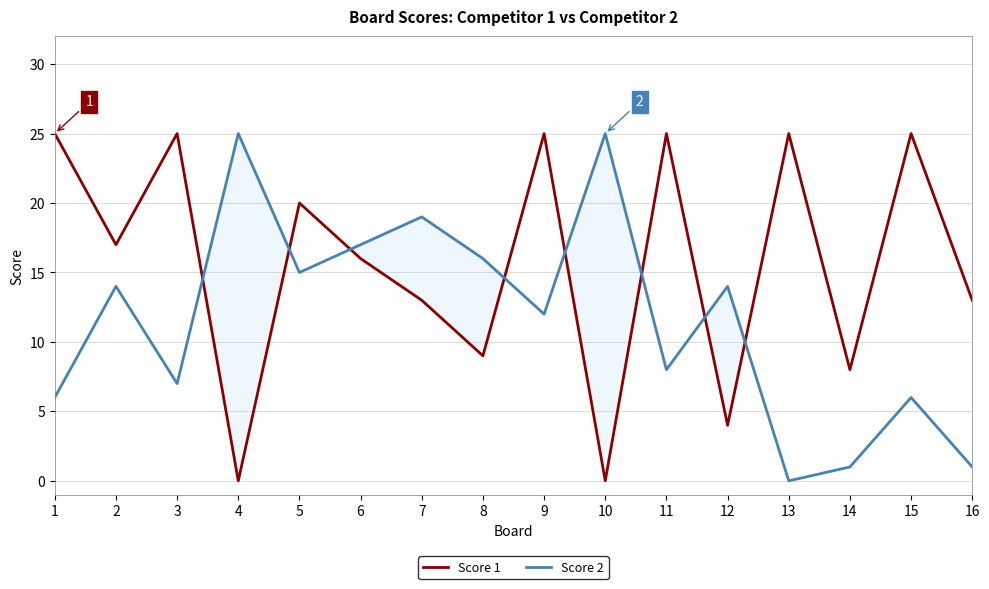

In Score 2, how many points are lower than both neighbors (excluding endpoints)?

5